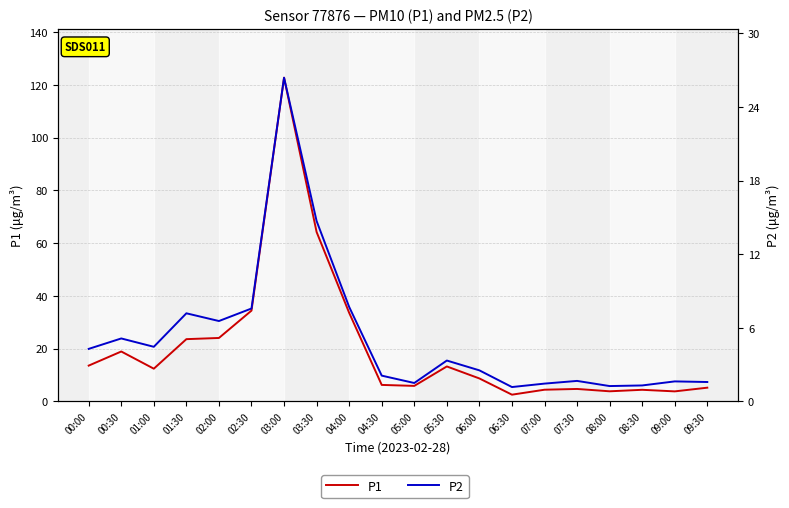

At which label is P2 closest to 13?

03:30